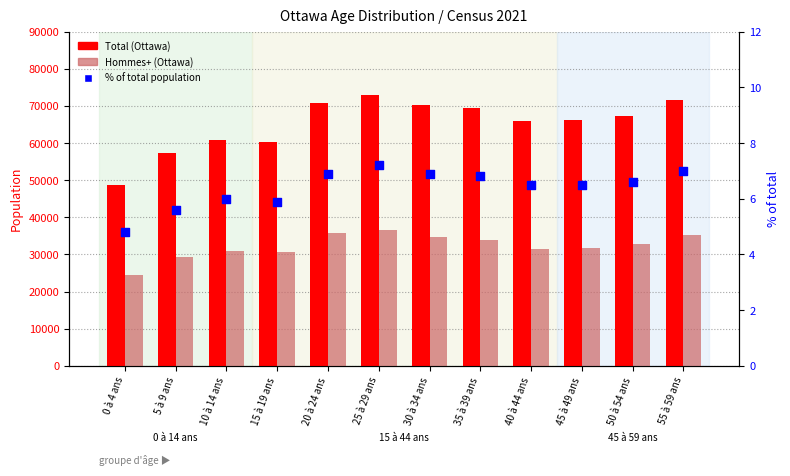

Which series has the largest total across all categories?

Total (Ottawa)